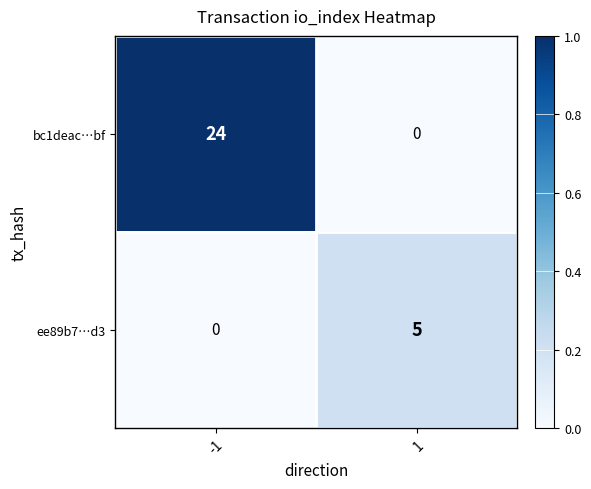

Which series changed the most between -1 and 1?

bc1deac…bf